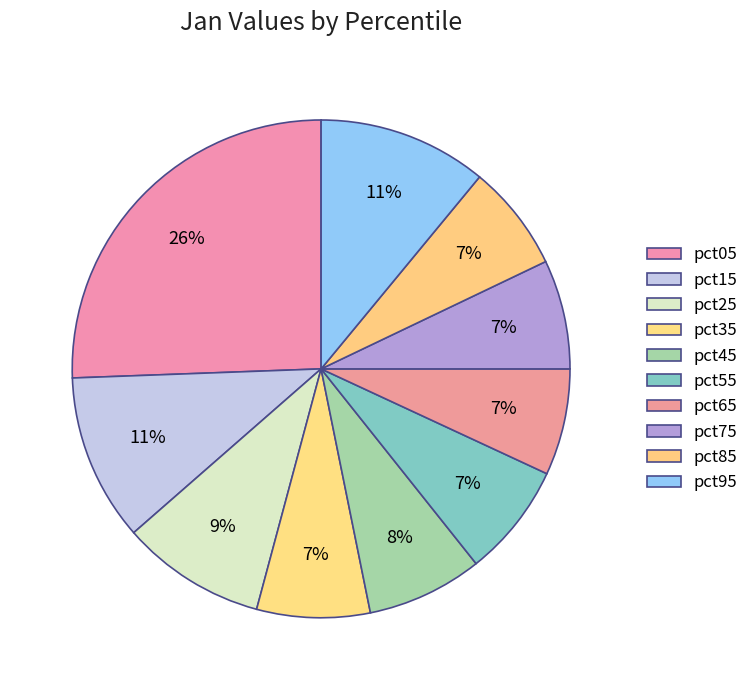

Which has a higher value, pct75 or pct05?

pct05